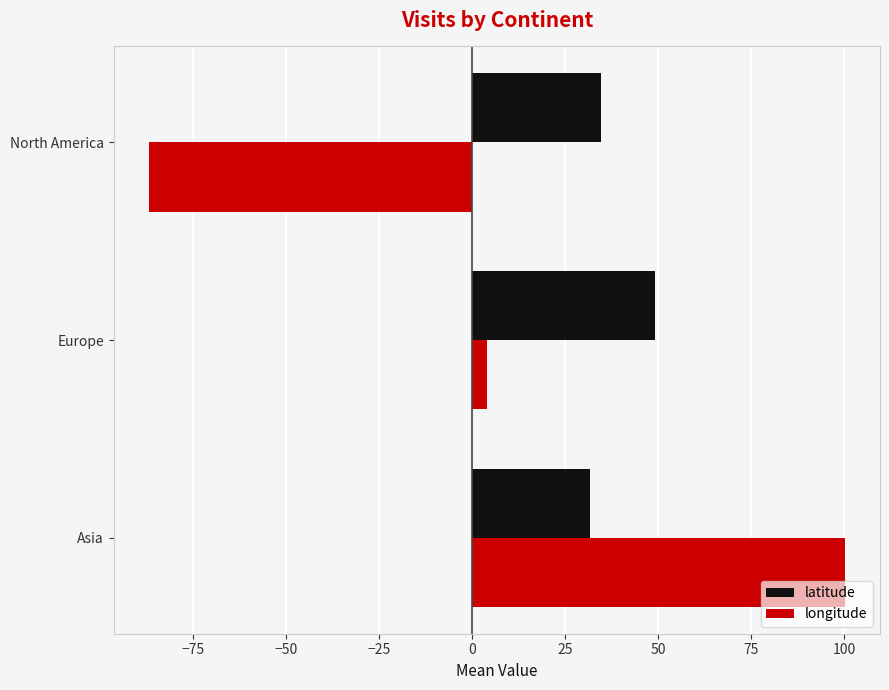

Between Asia and North America, which series saw the biggest shift?

longitude